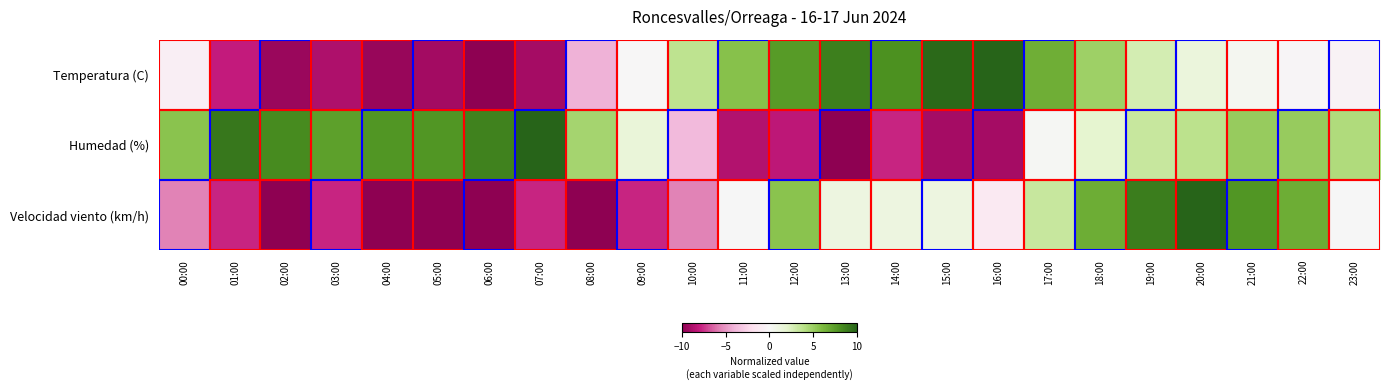

Between 10:00 and 01:00, which is larger?

10:00